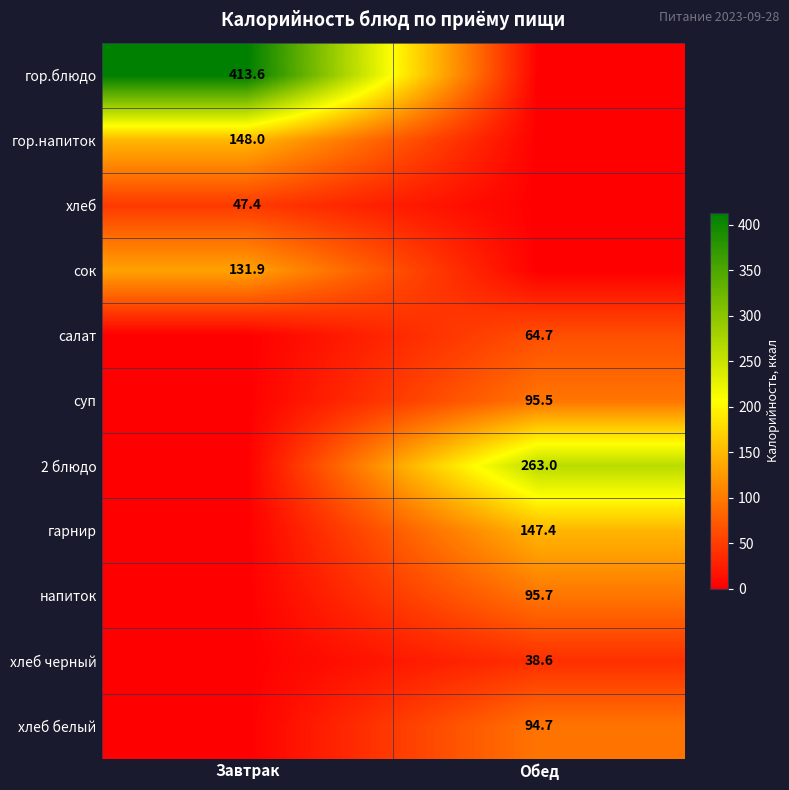

What is the difference between the highest and lowest values at Завтрак?

413.6